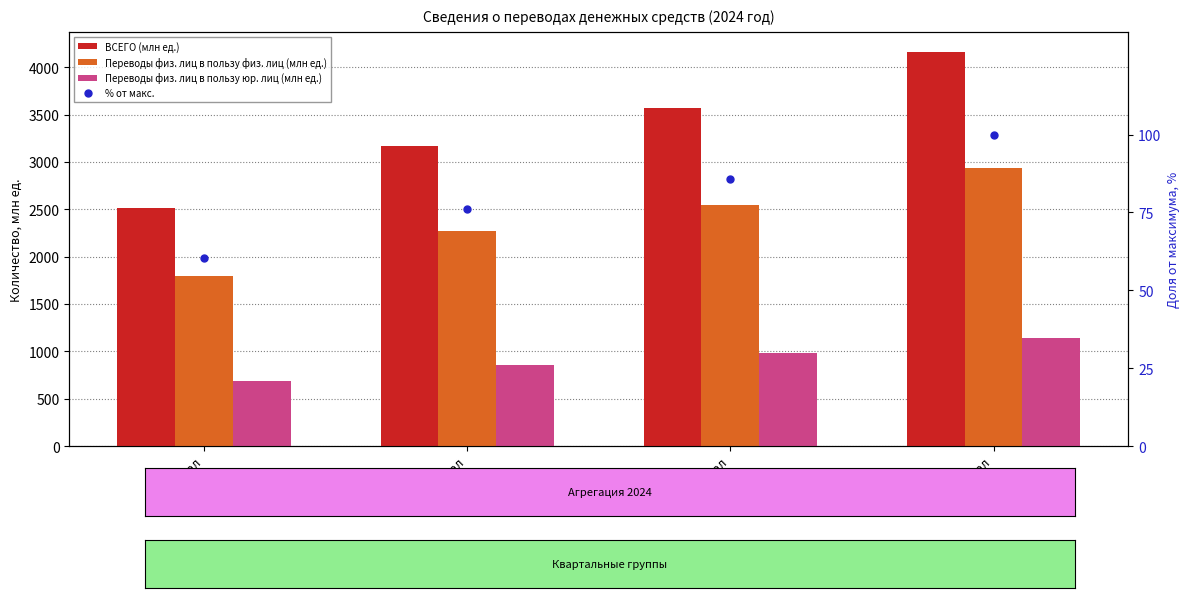

How many distinct data groups are displayed?

4